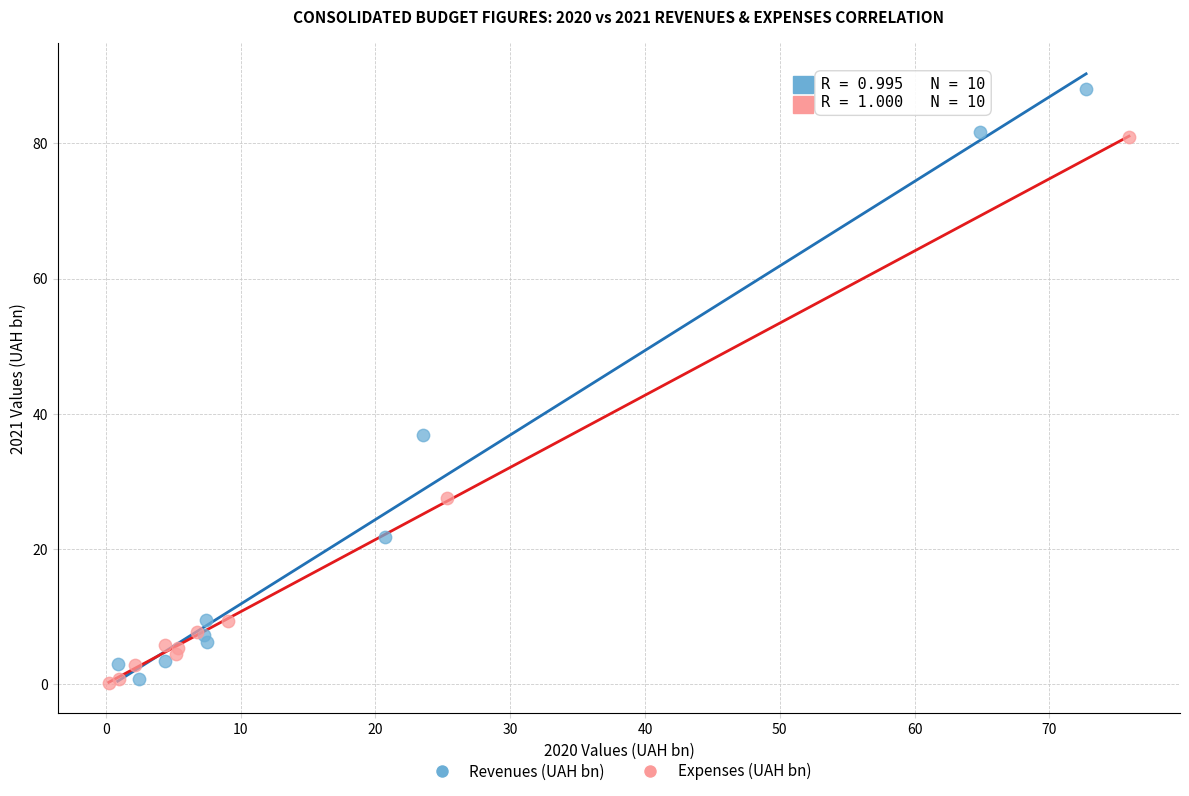

Which series reaches the maximum Y coordinate?

Revenues (UAH bn)